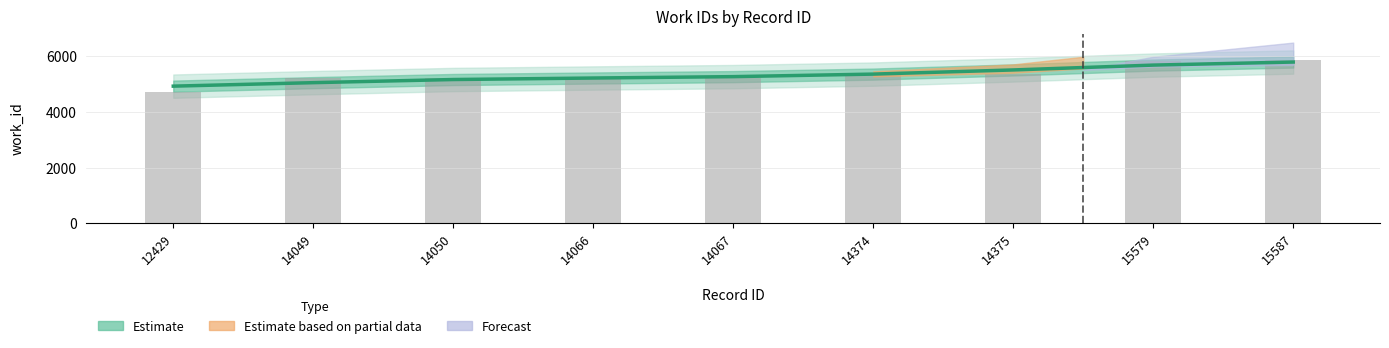

At which label is the value closest to 5362?

14374